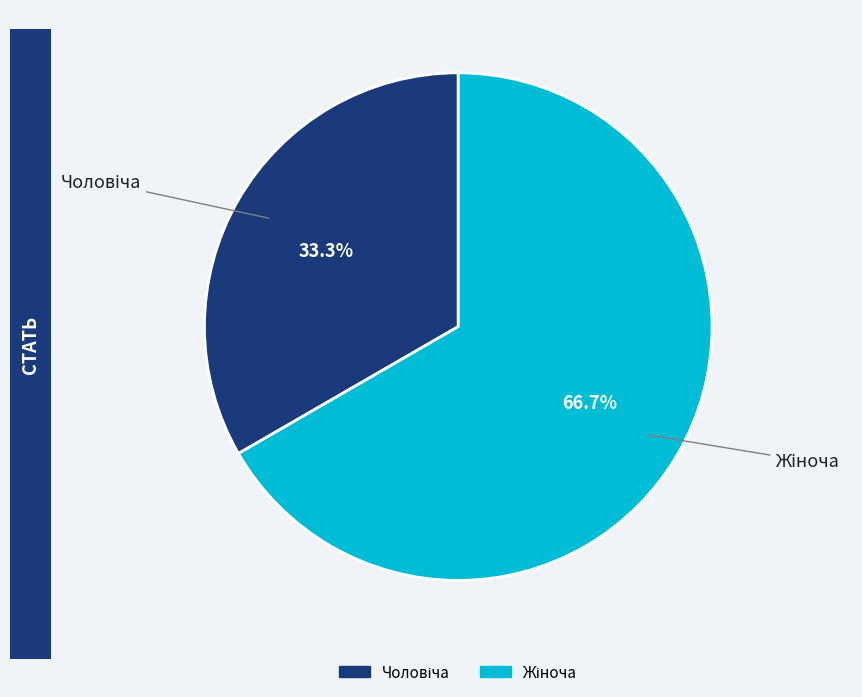

Is there any slice that represents more than half of the pie?

Yes